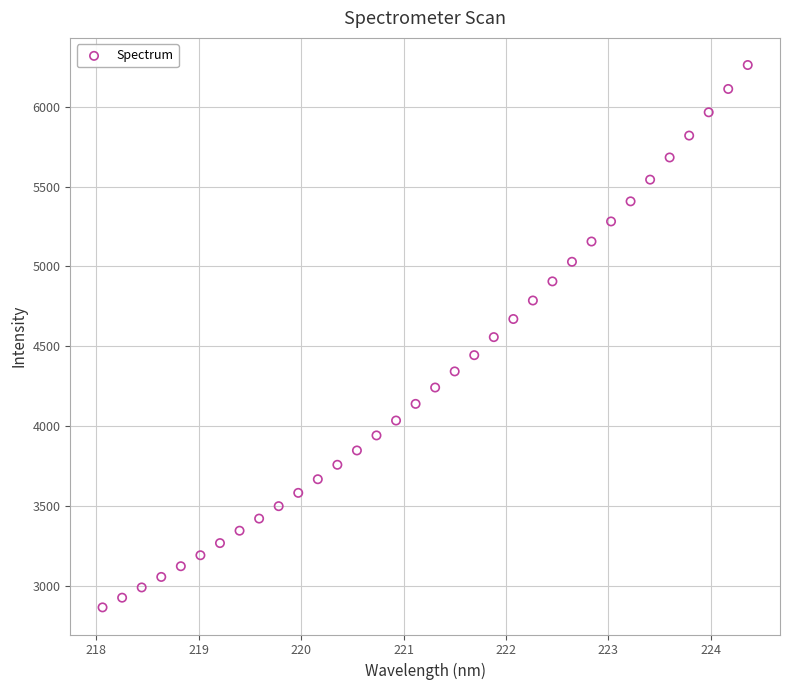

What is the range of X values (max minus min)?

6.3